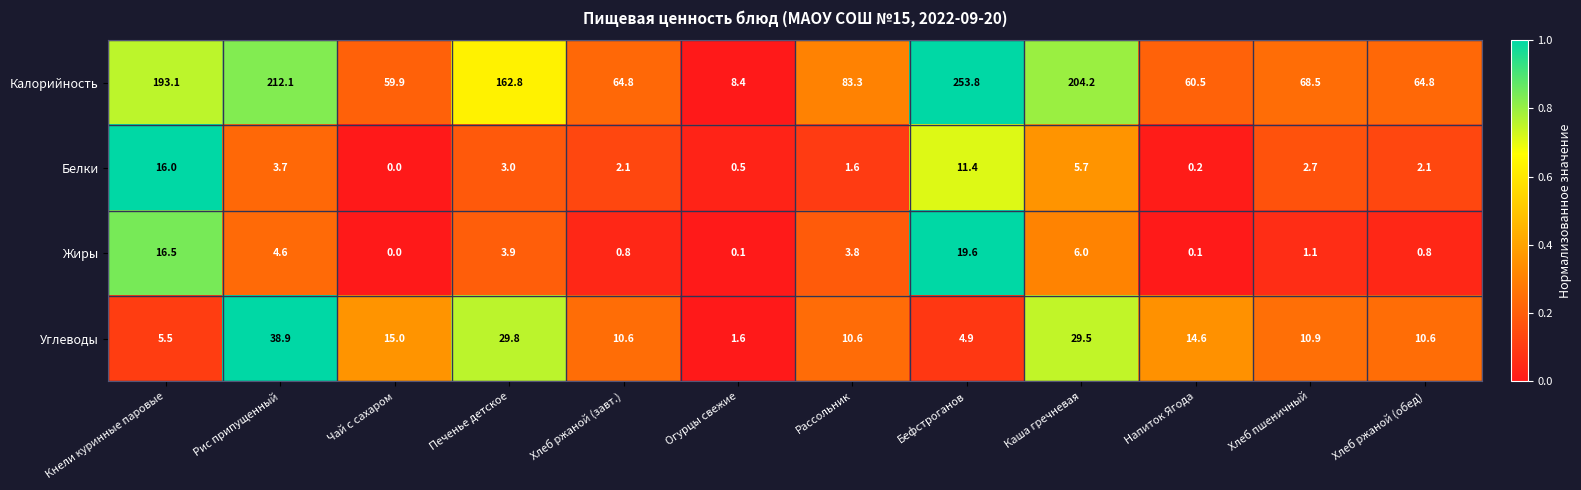

List the series in order of their peak value, highest first.

Калорийность, Углеводы, Жиры, Белки